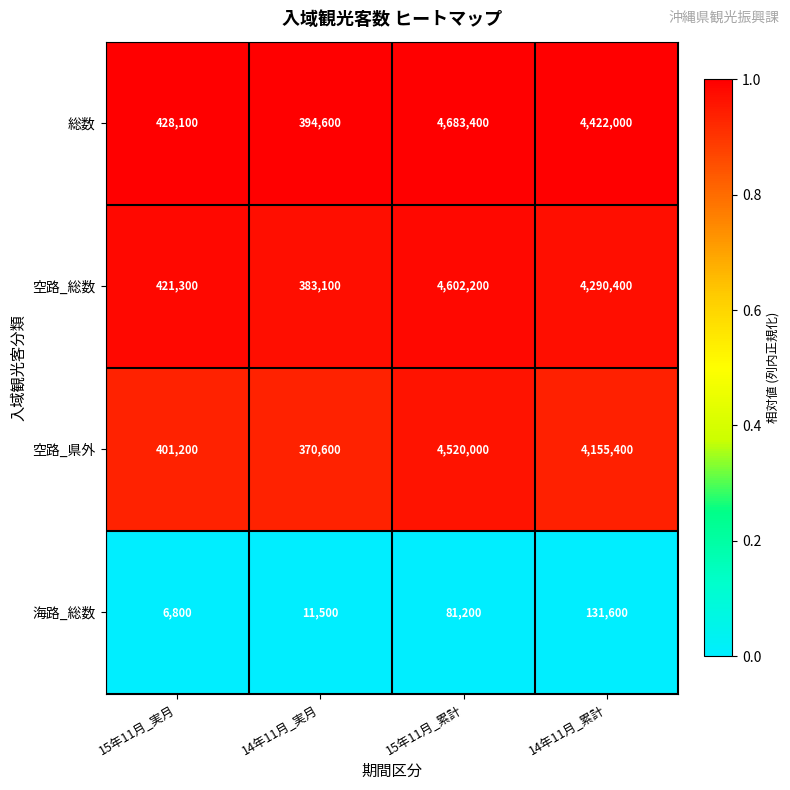

Rank the series by their maximum value, from highest to lowest.

総数, 空路_総数, 空路_県外, 海路_総数